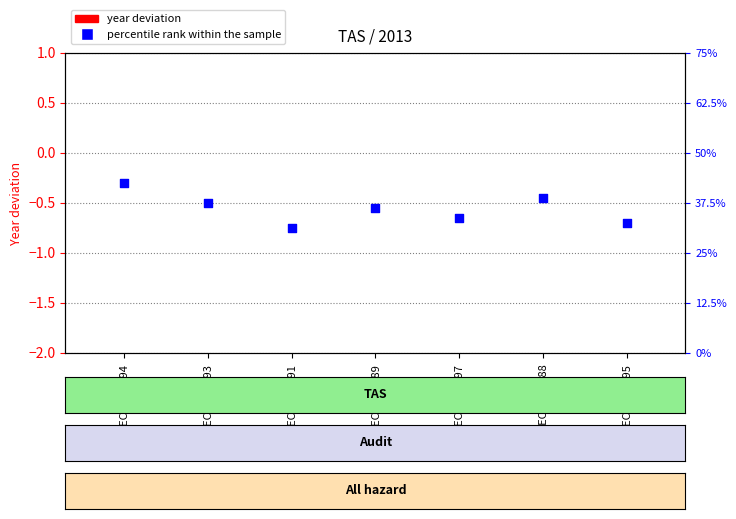

At which category is the sum across all series the highest?

REC245-2594